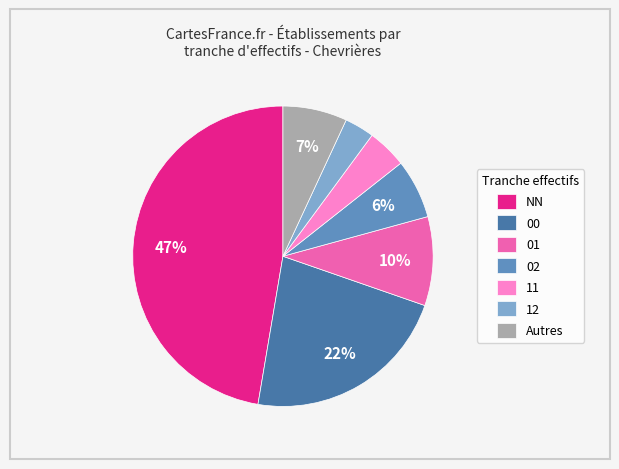

Does any single category account for the majority?

No